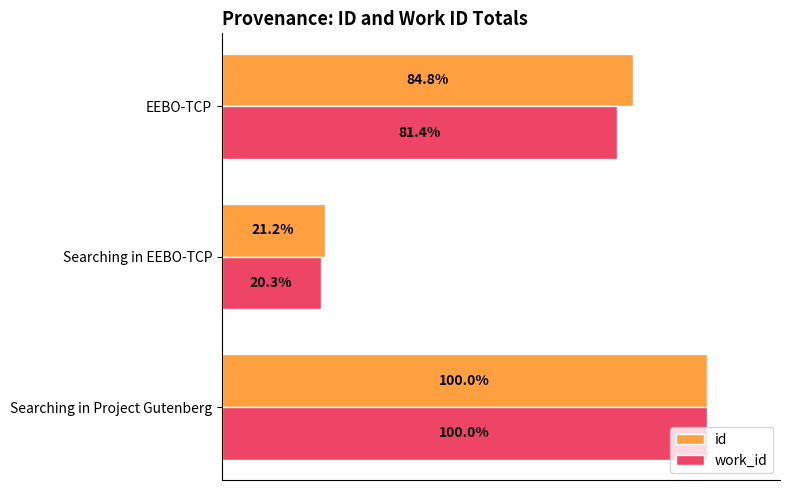

Rank the series by their average value, from lowest to highest.

work_id, id